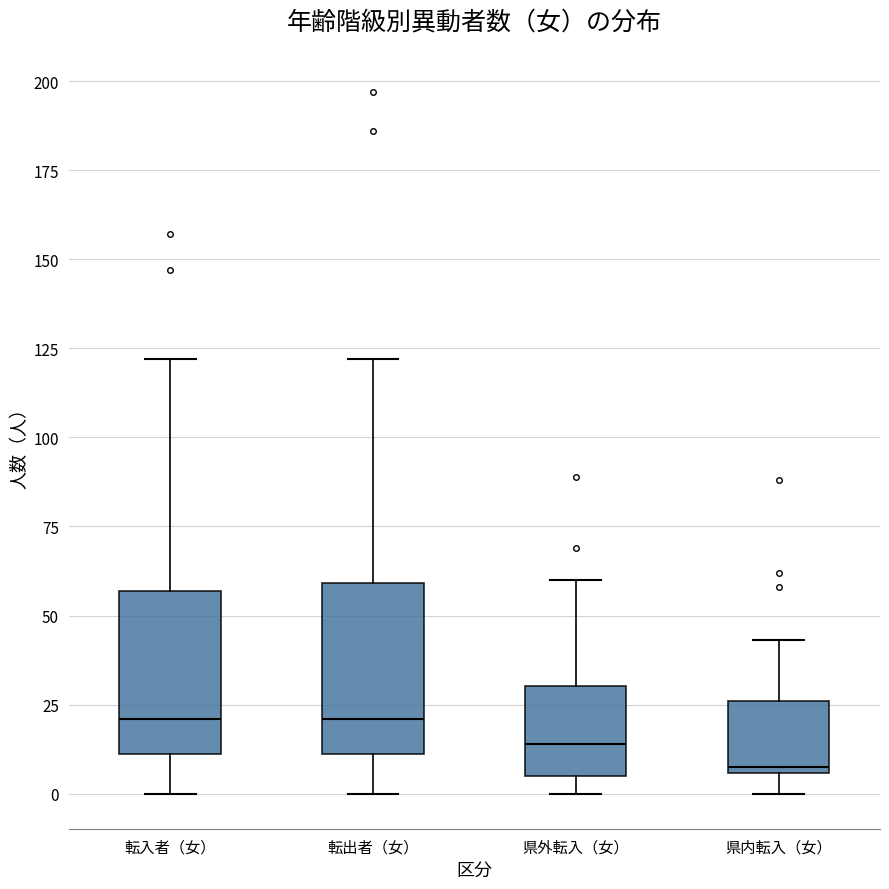

Reading left to right, read every box against the y-axis: the position of its median line, the range the box covers, and the ends of its whiskers. The values are not printed on the chart, so give them approximately, as read against the axis.

転入者（女）: median 20, box 10 to 55, whiskers 0 to 120
転出者（女）: median 20, box 10 to 60, whiskers 0 to 120
県外転入（女）: median 15, box 5 to 30, whiskers 0 to 60
県内転入（女）: median 10, box 5 to 25, whiskers 0 to 45